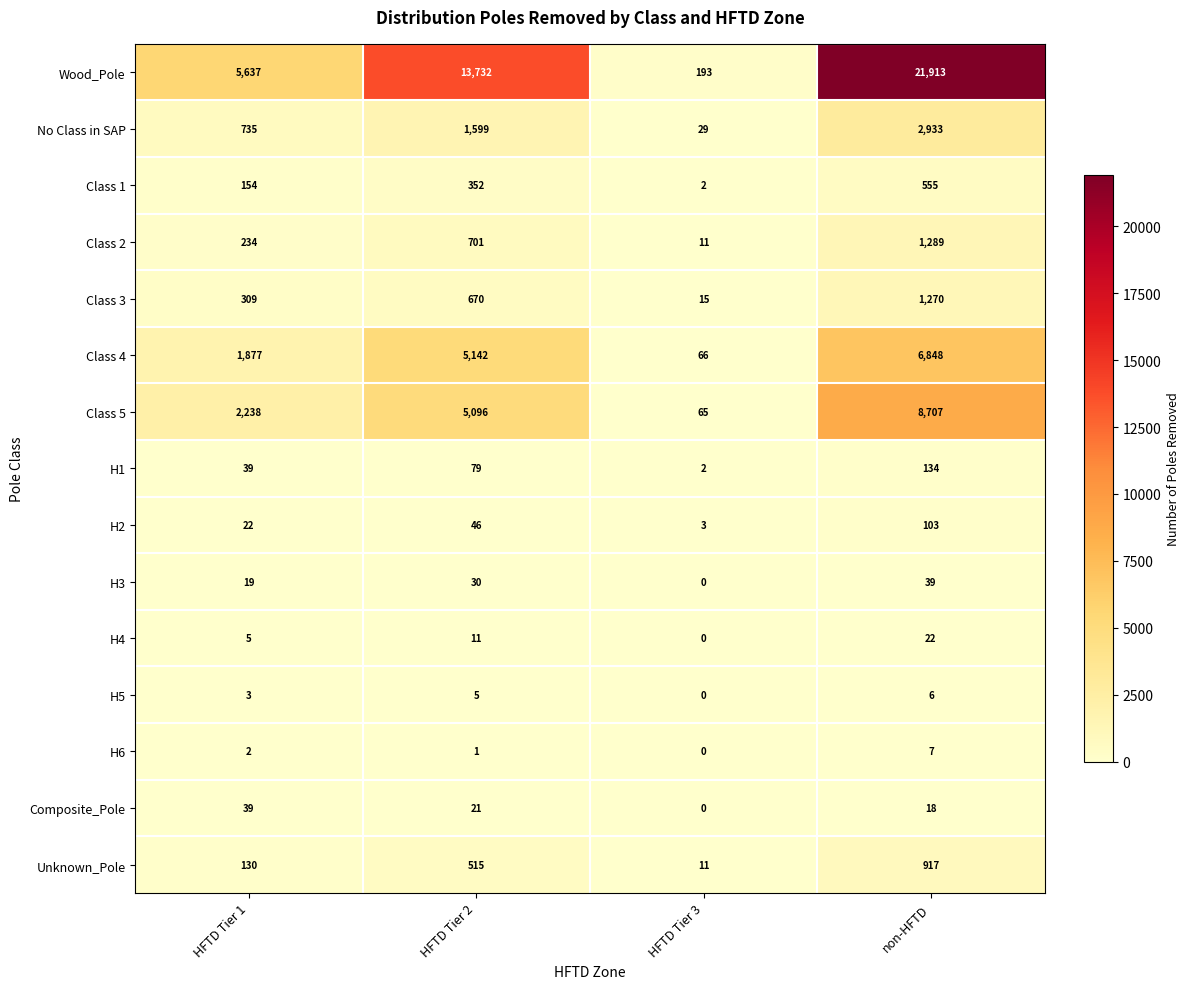

How many values in H6 are above zero?

3